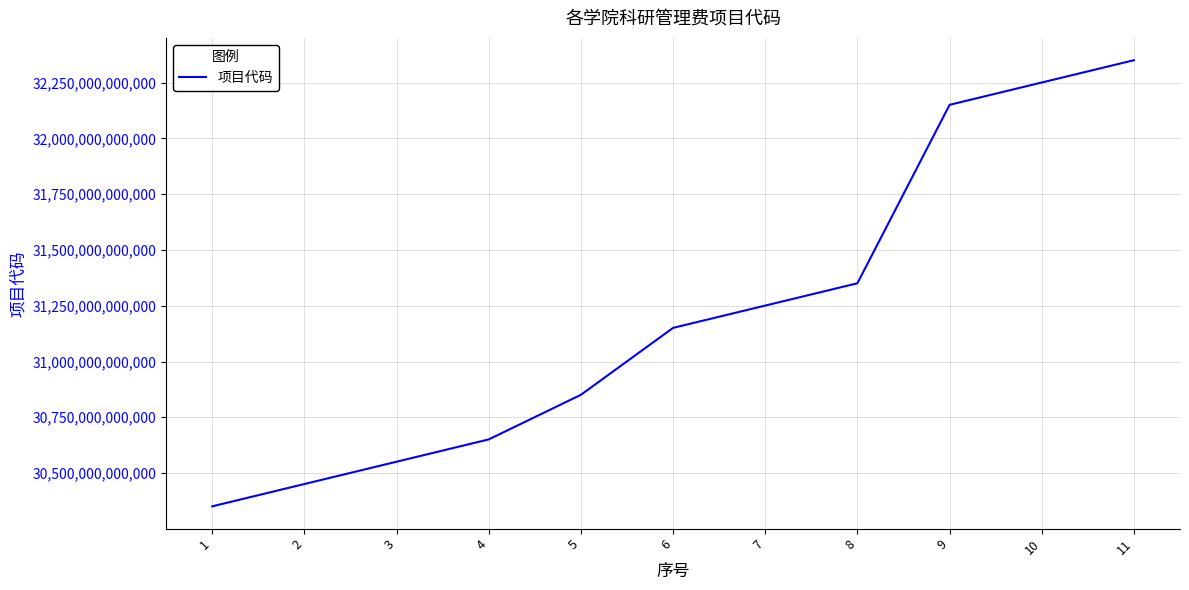

Which has a higher value, 5 or 2?

5